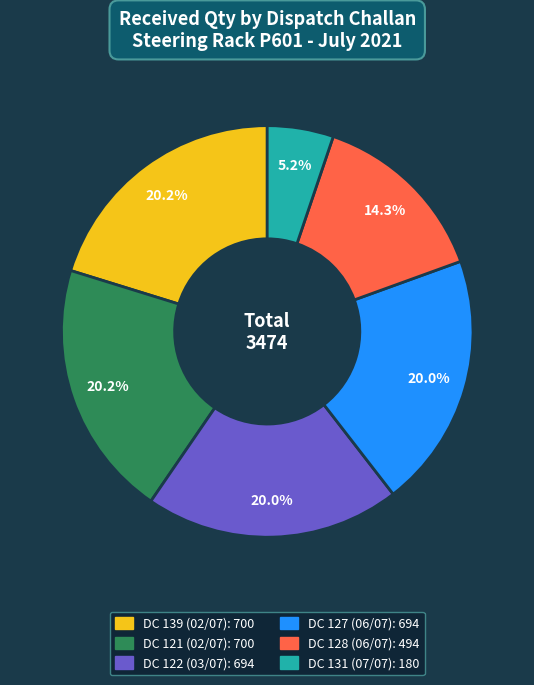

How many slices are in this pie chart?

6